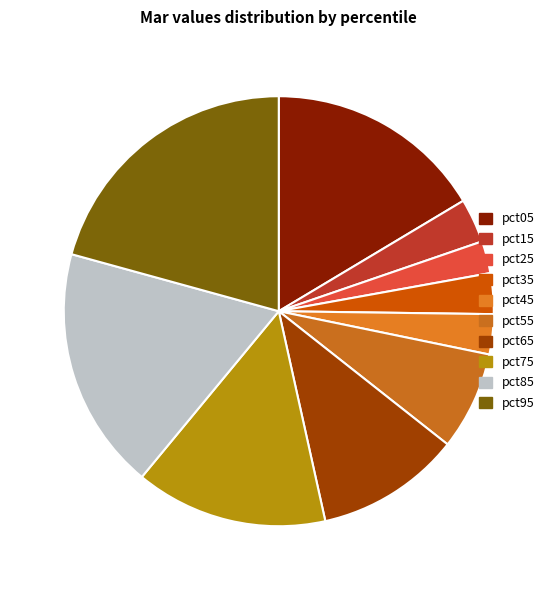

How many segments does this pie chart have?

10